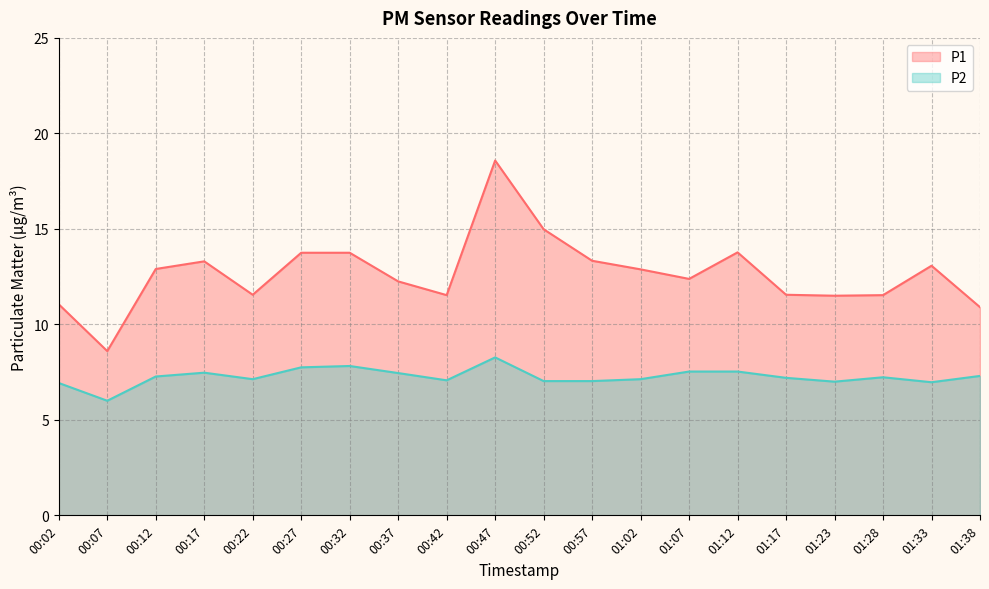

What position from the left is 00:52?

11